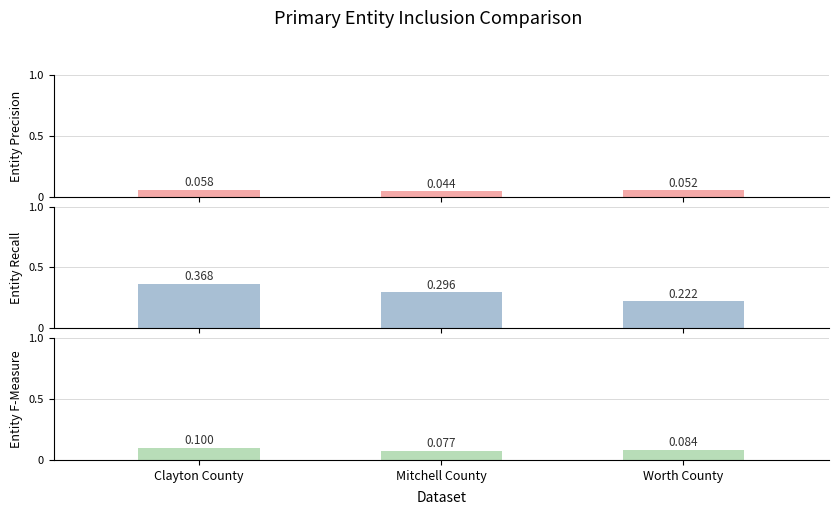

Rank the series by their maximum value, from lowest to highest.

Entity Precision, Entity F-Measure, Entity Recall